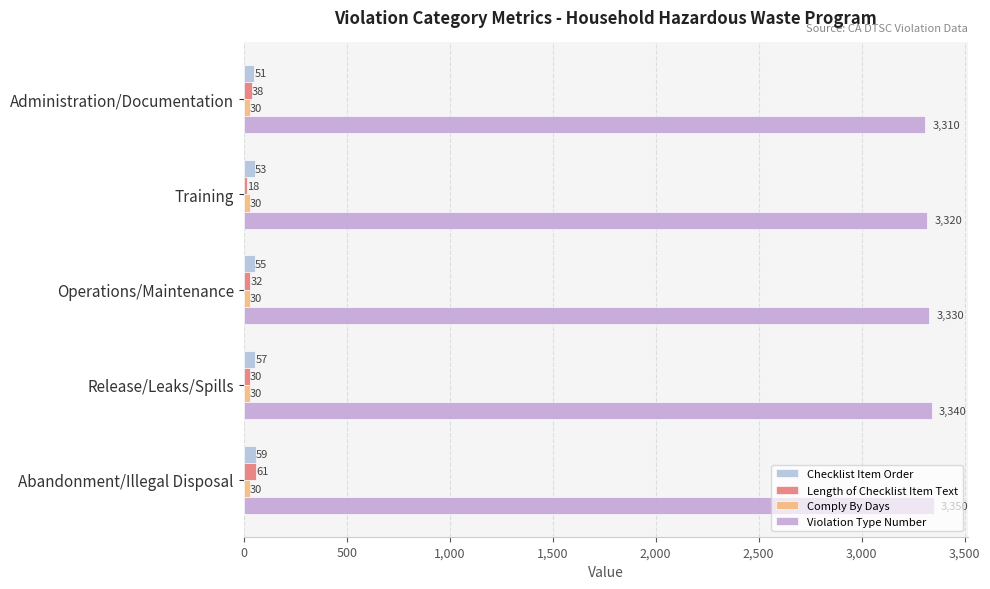

How many values in the Checklist Item Order series are below 55?

2